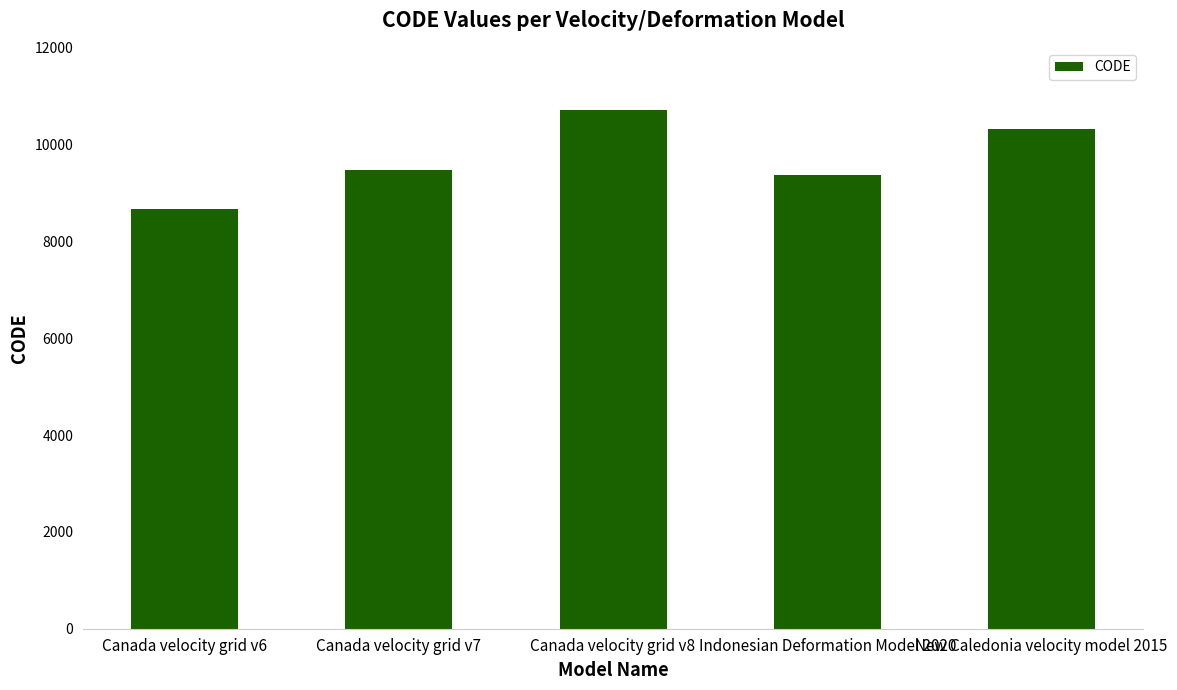

Between Canada velocity grid v8 and New Caledonia velocity model 2015, which is larger?

Canada velocity grid v8